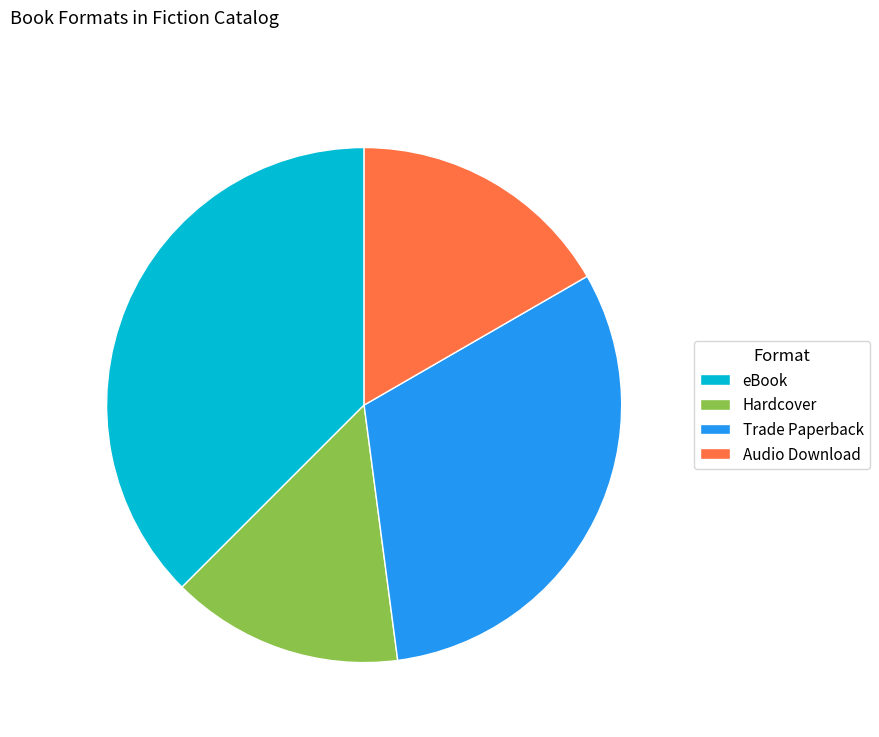

Is there a majority slice in this chart?

No